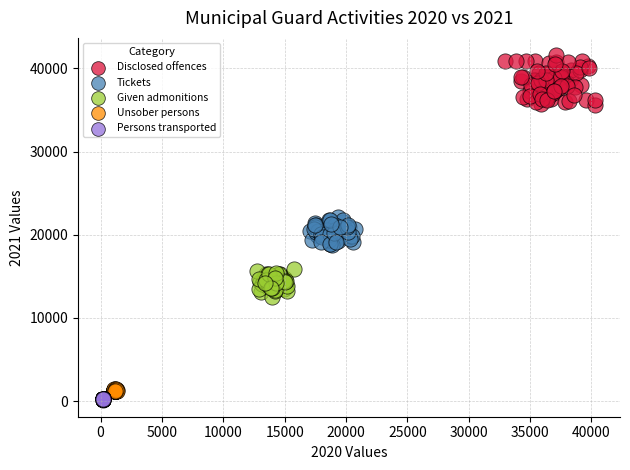

Which series contains the highest Y value?

Disclosed offences